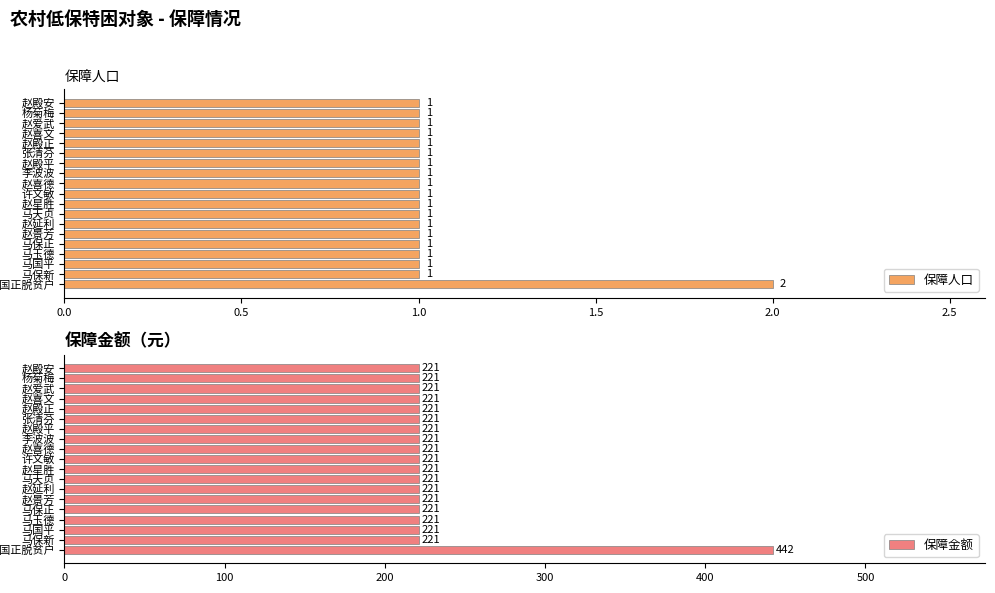

Count the 保障人口 values in the range 1 to 2.

19